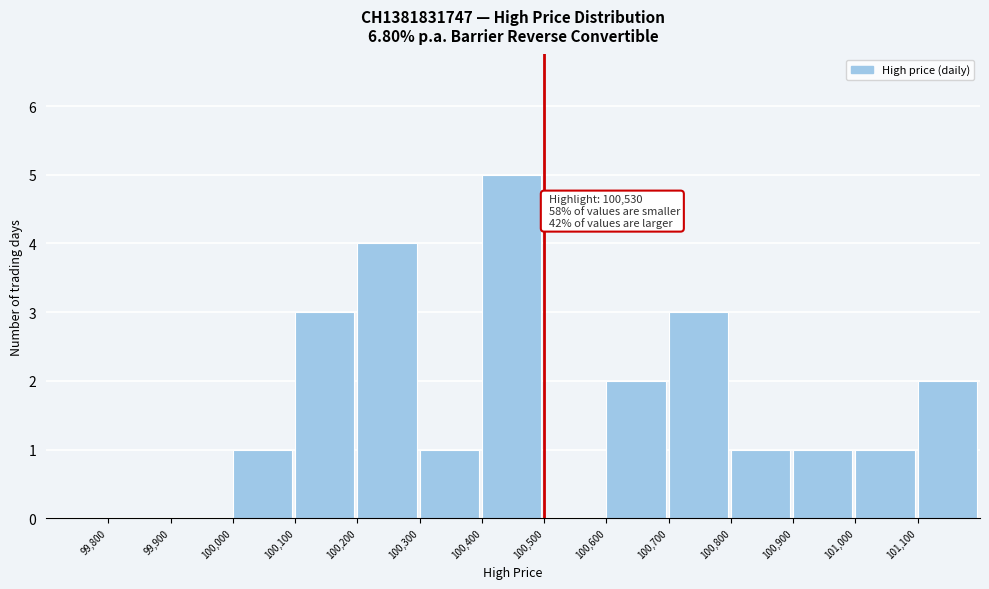

Which range on the x-axis has the tallest bar?

100400 to 100500